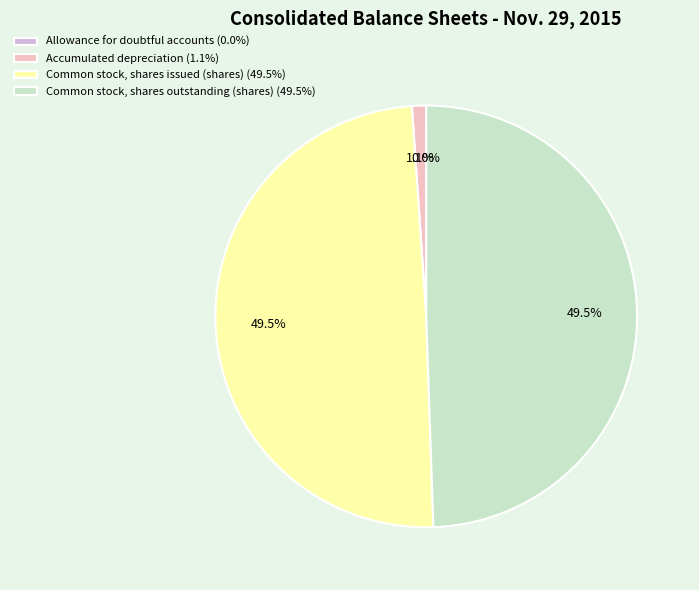

Is there a majority slice in this chart?

No